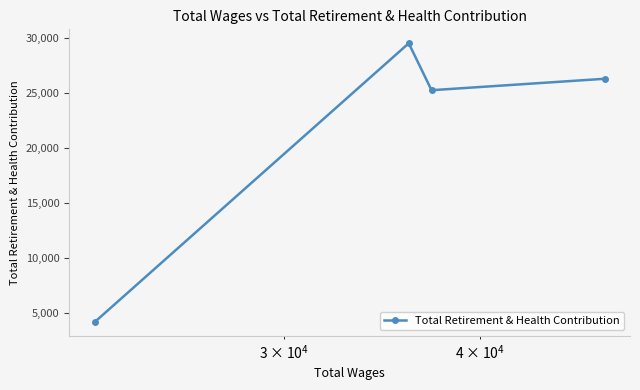

What is the value of the 2nd point from the left?

29496